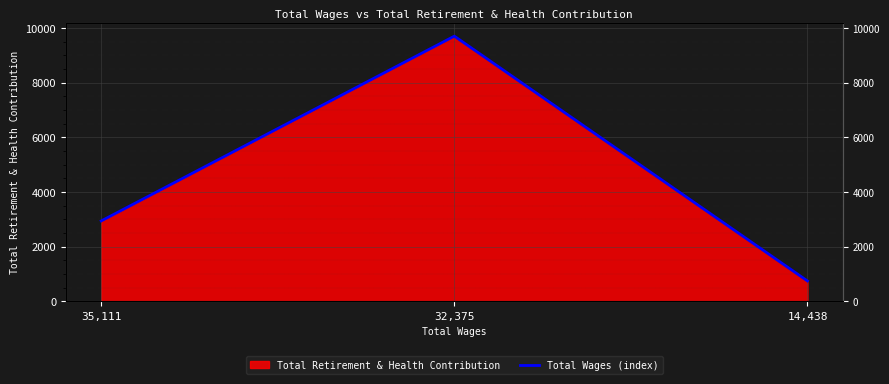

The chart shows a value of 2940 at 35,111. True or false?

True